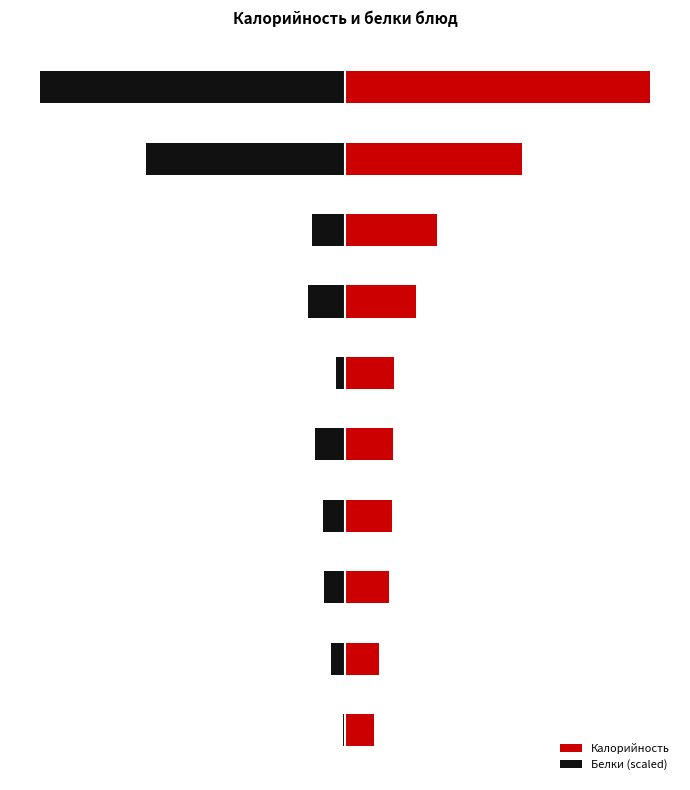

What is the greatest value displayed?

497.6